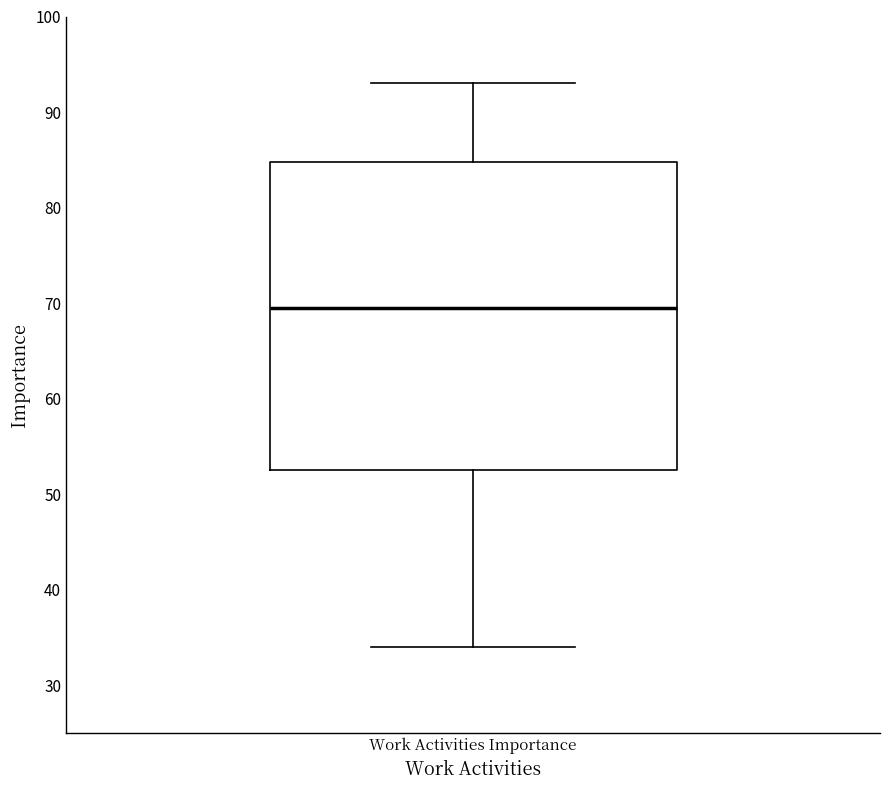

Read this box plot against the y-axis: the position of the median line, the range covered by the box, and the ends of both whiskers. The values are not printed on the chart, so give them approximately, as read against the axis.

median 70, box 53 to 85, whiskers 34 to 93